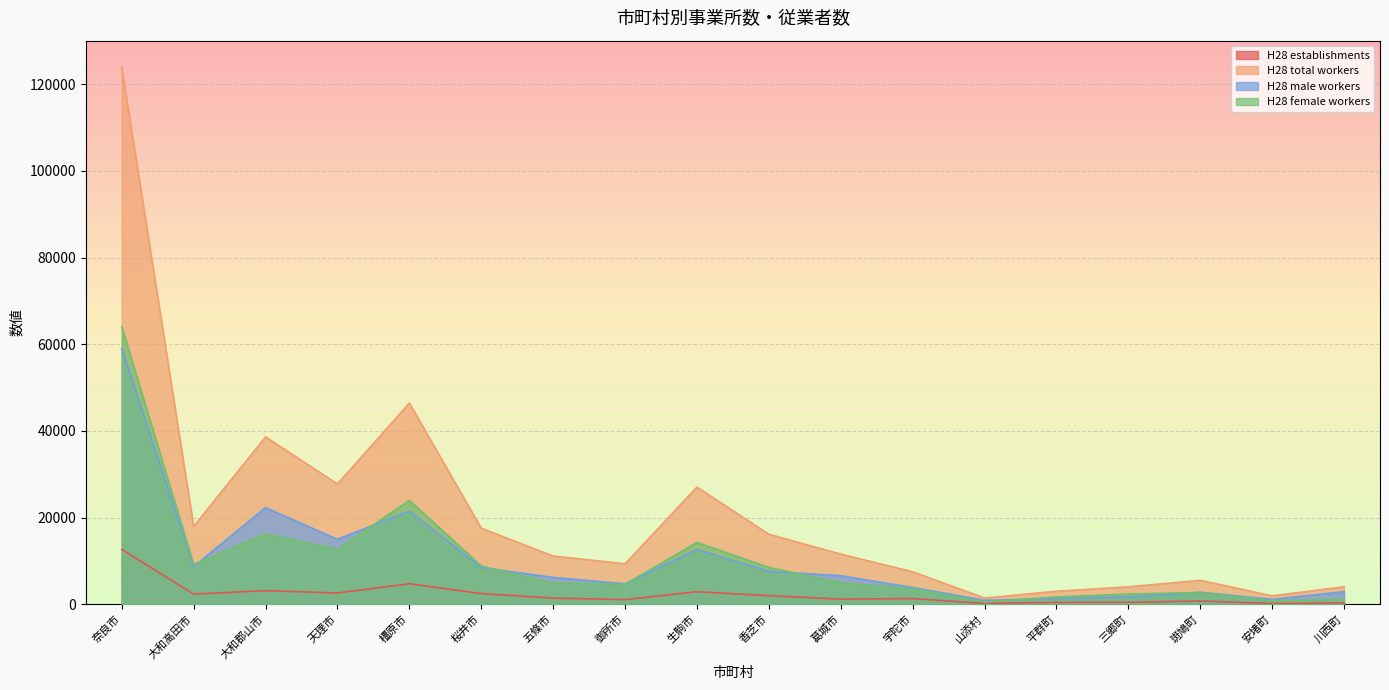

What is the sum of all H28 female workers values?

185013